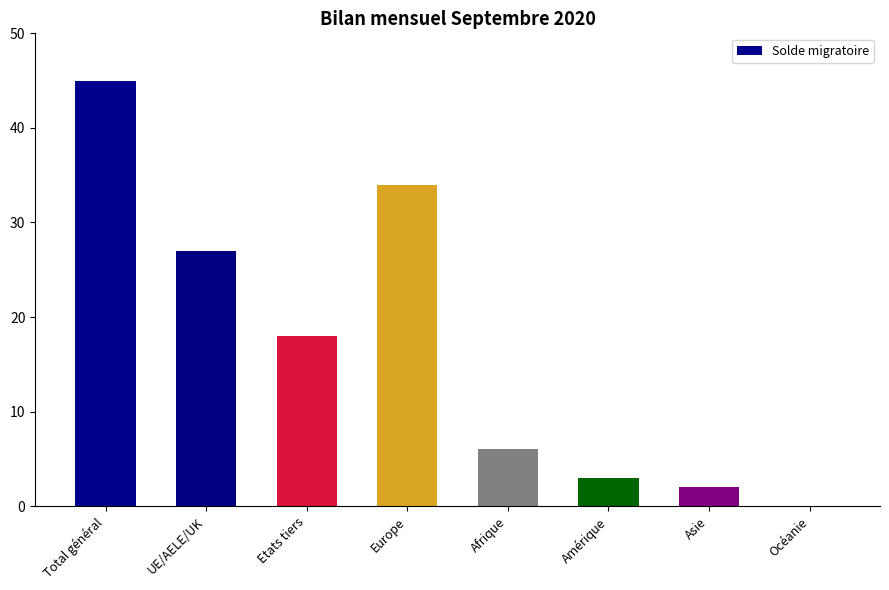

At which category does the chart reach its peak across all series?

Total général